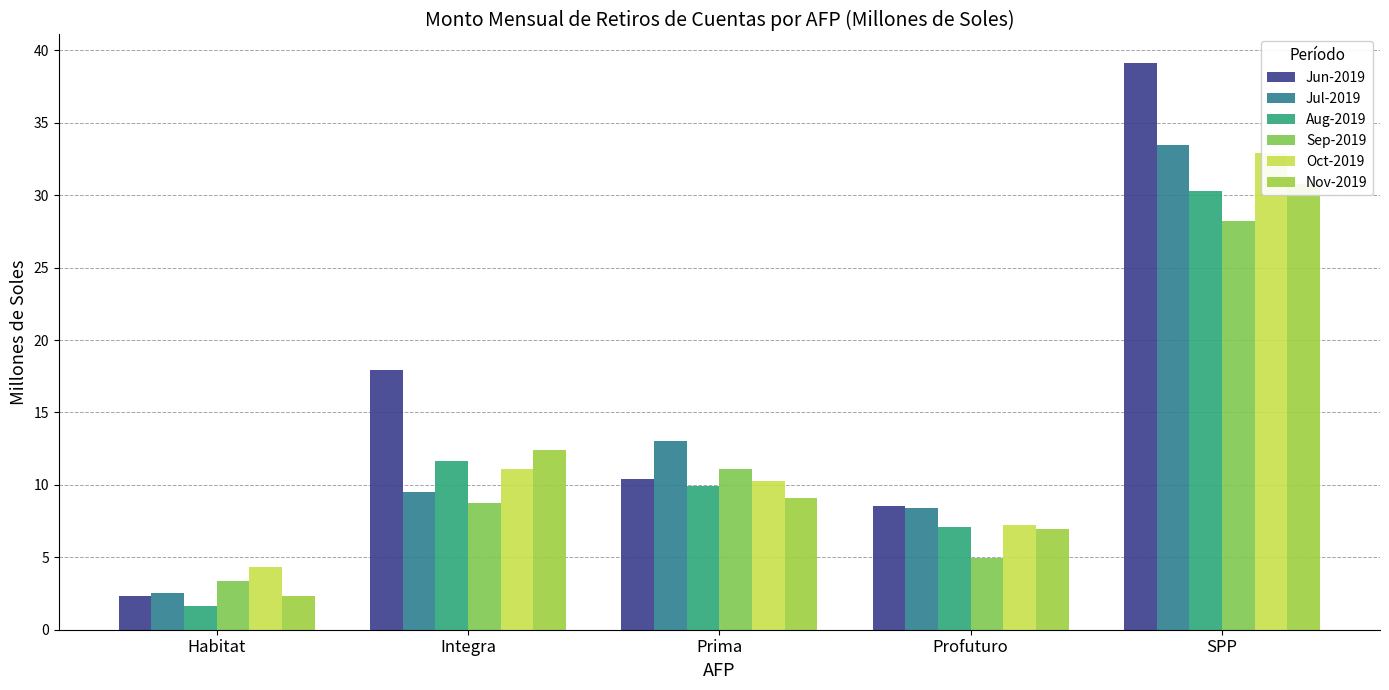

Count the number of categories in the chart.

5